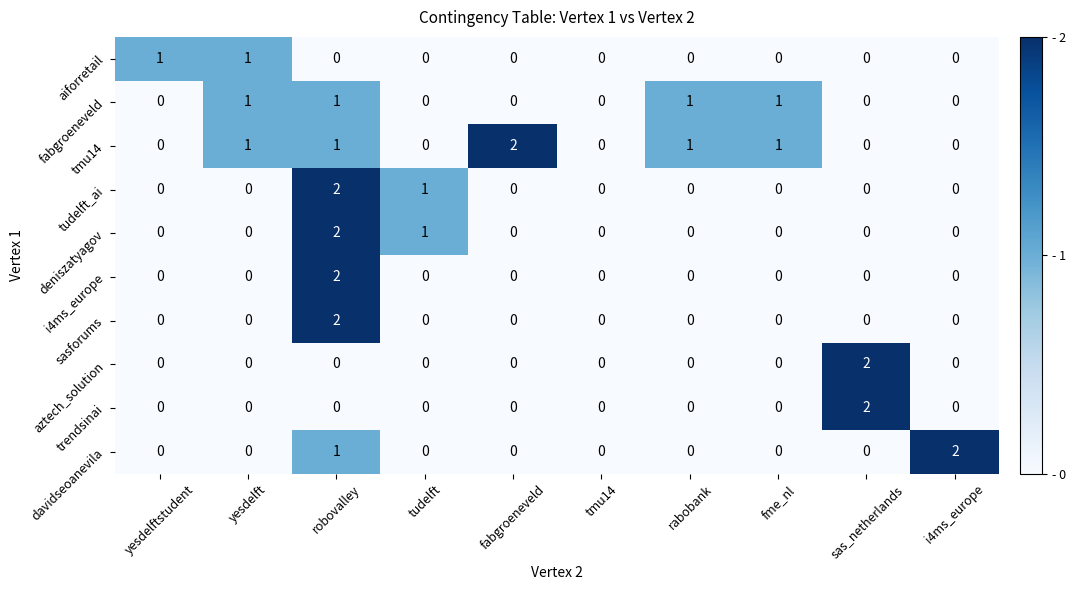

Count the aztech_solution values in the range 0 to 1.

9